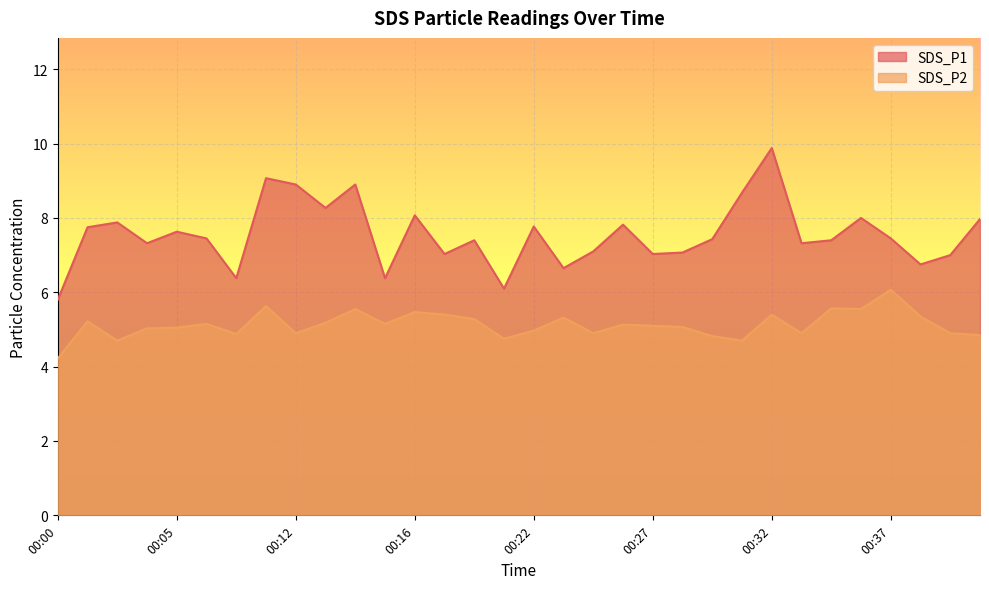

Between 00:09 and 00:28, which series saw the biggest shift?

SDS_P1